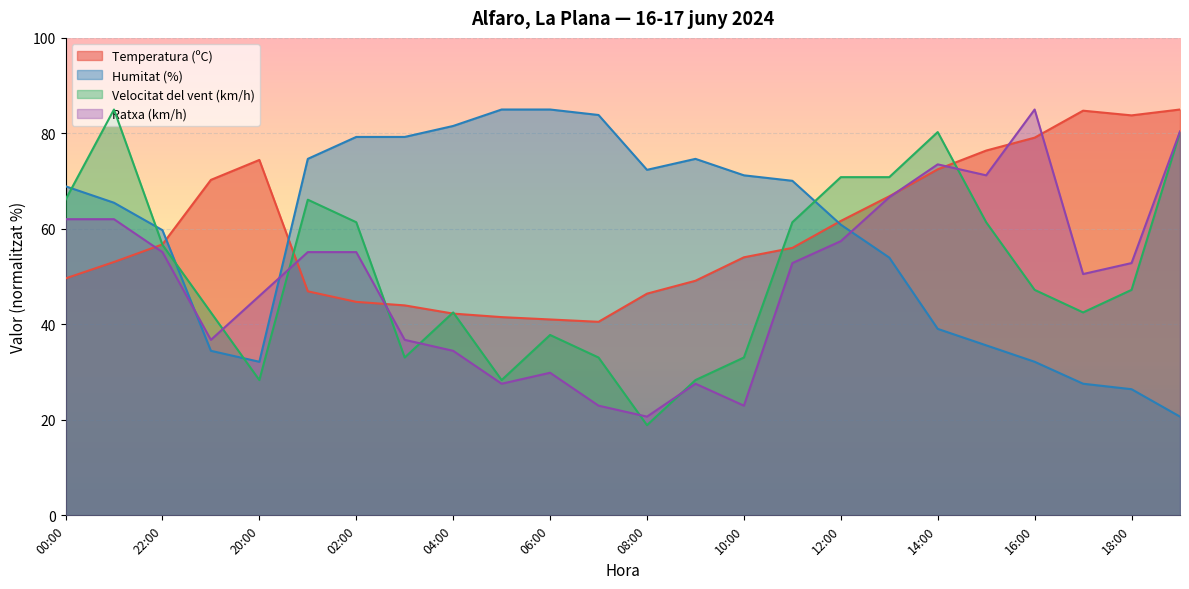

Reading left to right, extract all data points from this chart.

Temperatura (ºC): 49.6	53.1	56.7	70.3	74.4	46.9	44.7	44.0	42.3	41.5	41.0	40.5	46.4	49.1	54.0	56.0	61.7	66.8	72.5	76.4	79.1	84.8	83.8	85.0
Humitat (%): 68.9	65.5	59.7	34.5	32.2	74.7	79.3	79.3	81.6	85.0	85.0	83.9	72.4	74.7	71.2	70.1	60.9	54.0	39.1	35.6	32.2	27.6	26.4	20.7
Velocitat del vent (km/h): 66.1	85.0	56.7	42.5	28.3	66.1	61.4	33.1	42.5	28.3	37.8	33.1	18.9	28.3	33.1	61.4	70.8	70.8	80.3	61.4	47.2	42.5	47.2	80.3
Ratxa (km/h): 62.0	62.0	55.1	36.8	45.9	55.1	55.1	36.8	34.5	27.6	29.9	23.0	20.7	27.6	23.0	52.8	57.4	66.6	73.5	71.2	85.0	50.5	52.8	80.4